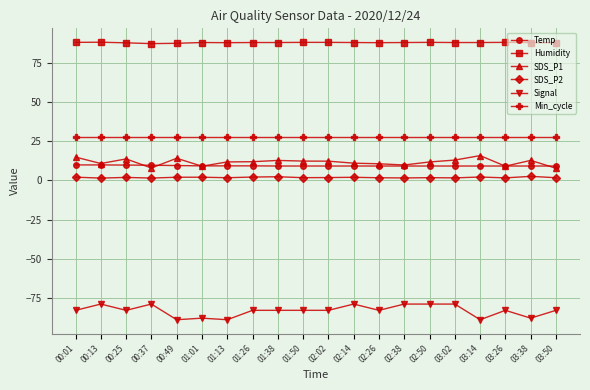

Count the number of data series in this chart.

6